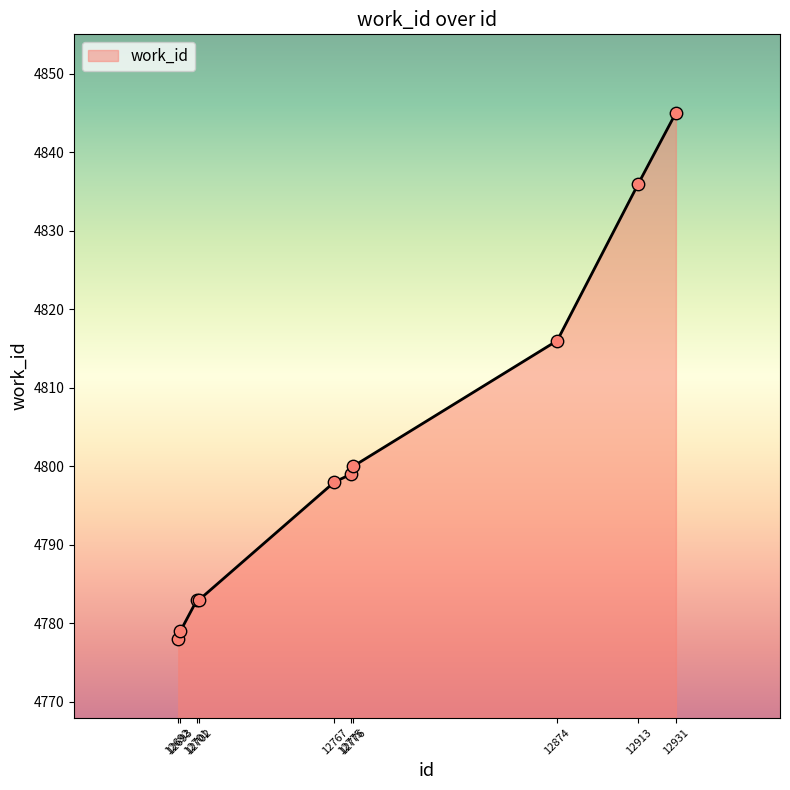

Approximately how many times larger is the value at 12701 compared to 12874?

1.0